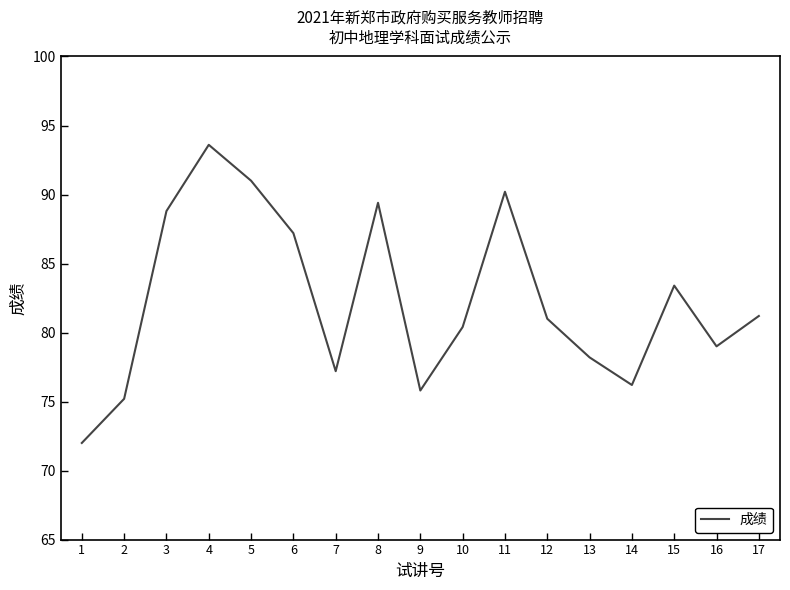

Between 11 and 17, which is larger?

11